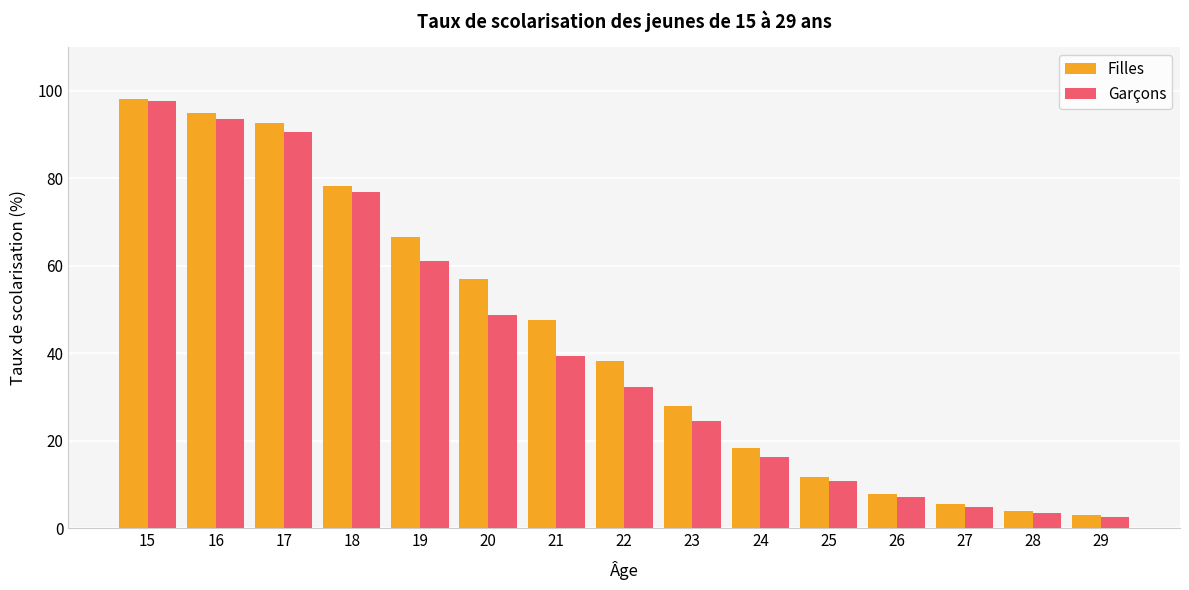

Where does the Filles series first go above 38?

15